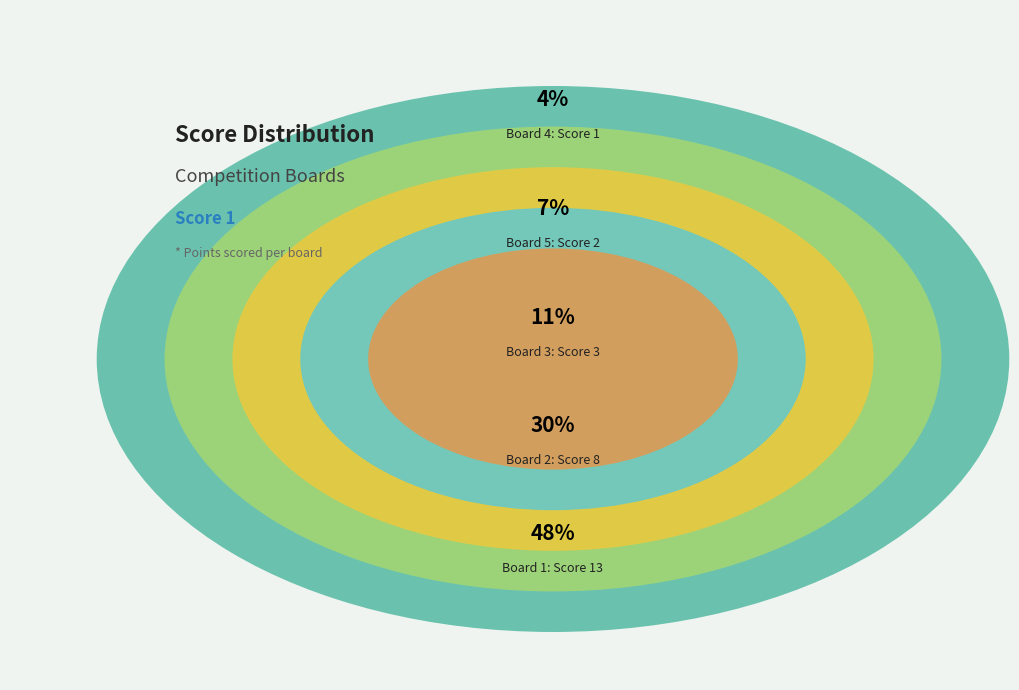

Rank the categories by value from lowest to highest.

Board 4, Board 5, Board 3, Board 2, Board 1